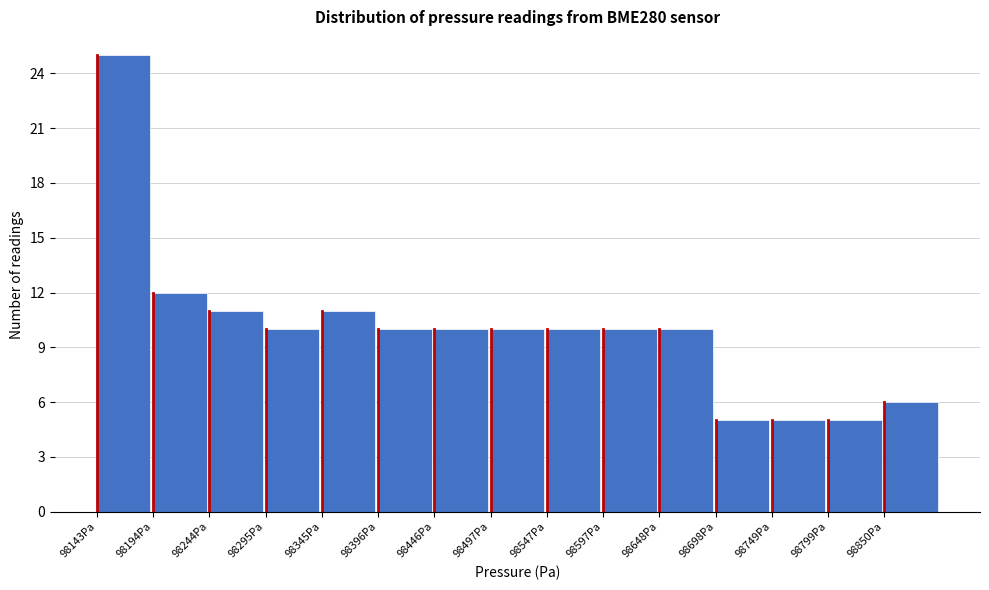

Reading left to right, list every bar in this chart as the range it spans on the x-axis followed by its height. Neither the bar edges nor the heights are printed on the chart, so give them approximately, as read against the axes.

98140 to 98190: 25
98190 to 98240: 12
98240 to 98290: 11
98290 to 98350: 10
98350 to 98400: 11
98400 to 98450: 10
98450 to 98500: 10
98500 to 98550: 10
98550 to 98600: 10
98600 to 98650: 10
98650 to 98700: 10
98700 to 98750: 5
98750 to 98800: 5
98800 to 98850: 5
98850 to 98900: 6